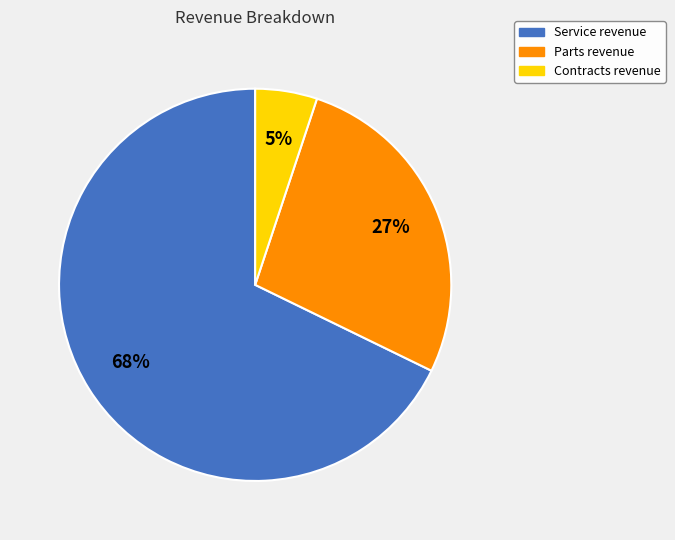

Rank the categories by value from lowest to highest.

Contracts revenue, Parts revenue, Service revenue